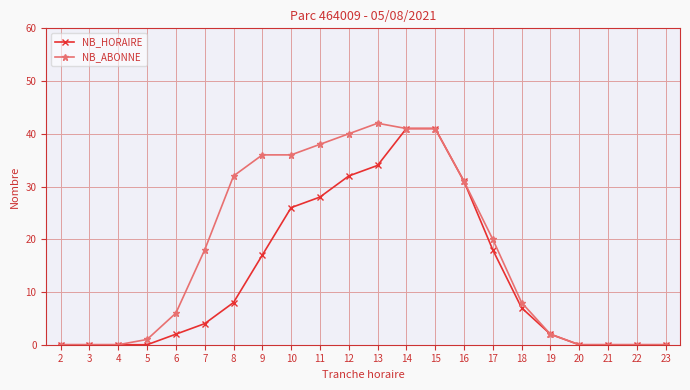

What is the total value across all series at 11?

66